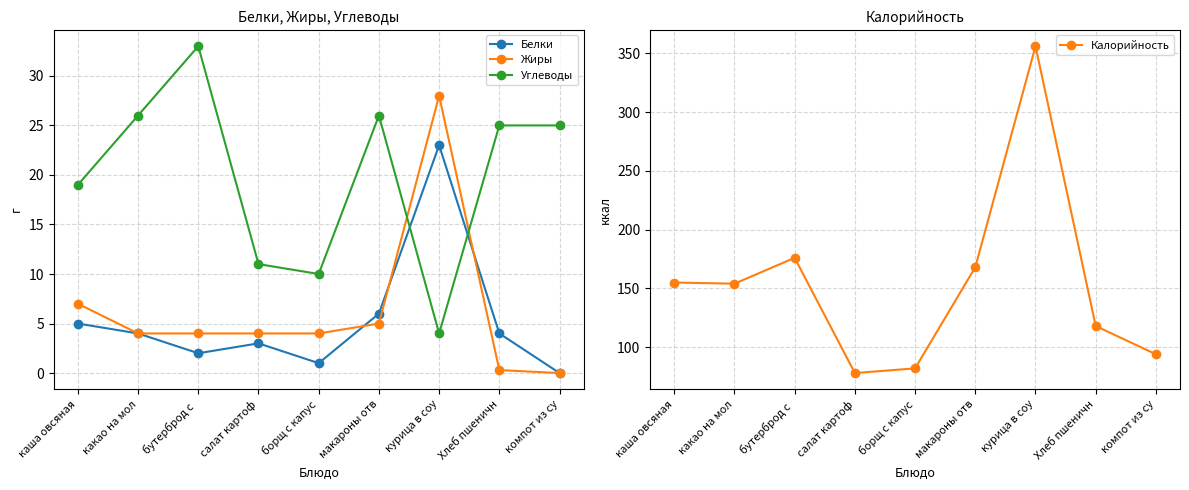

At which label does Белки reach its peak?

курица в соу